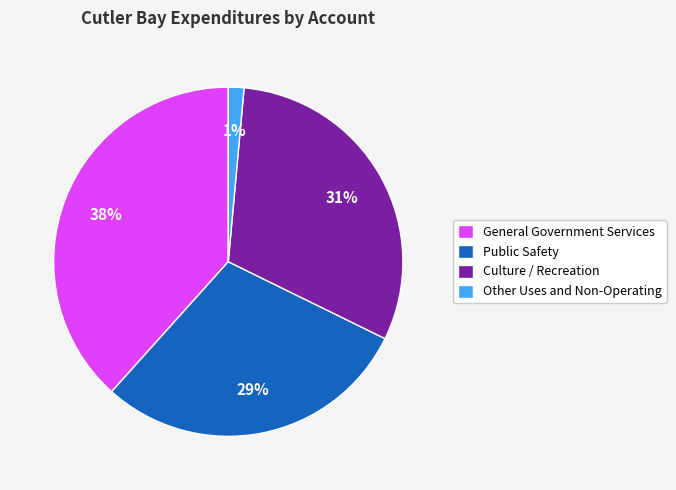

The General Government Services slice represents 38% of the pie. True or false?

True